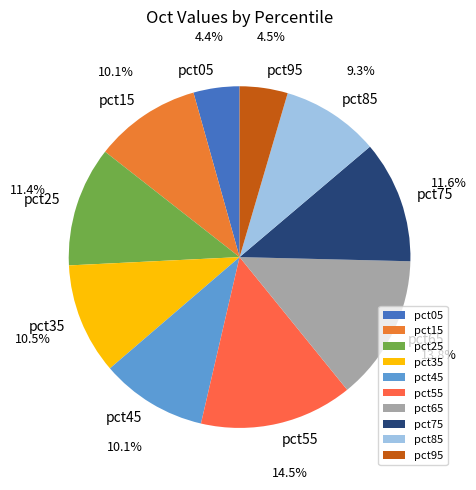

Combined, do pct95 and pct05 account for over 50%?

No